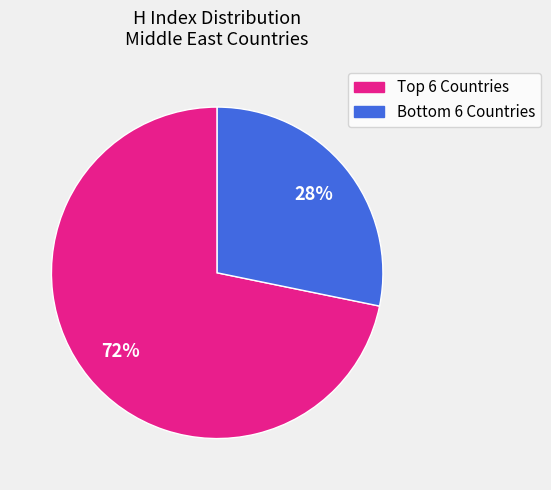

To the nearest percent, what is the difference between the largest and smallest slice percentages?

44%